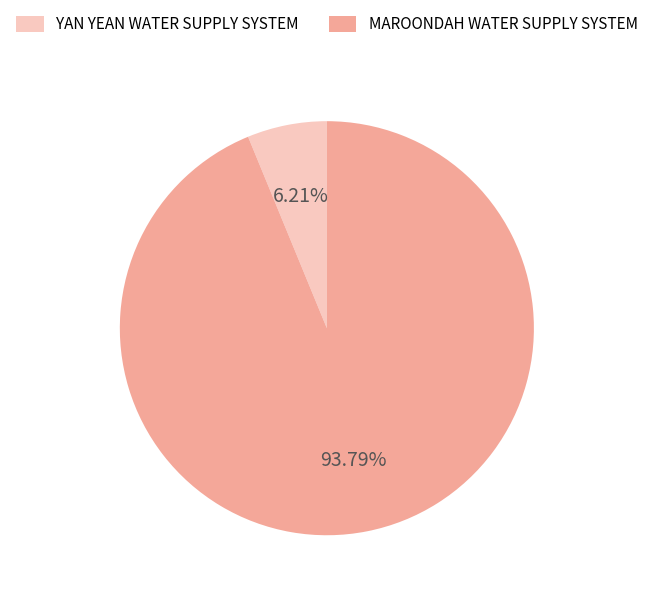

What percentage is NOT represented by YAN YEAN WATER SUPPLY SYSTEM?

93.8%